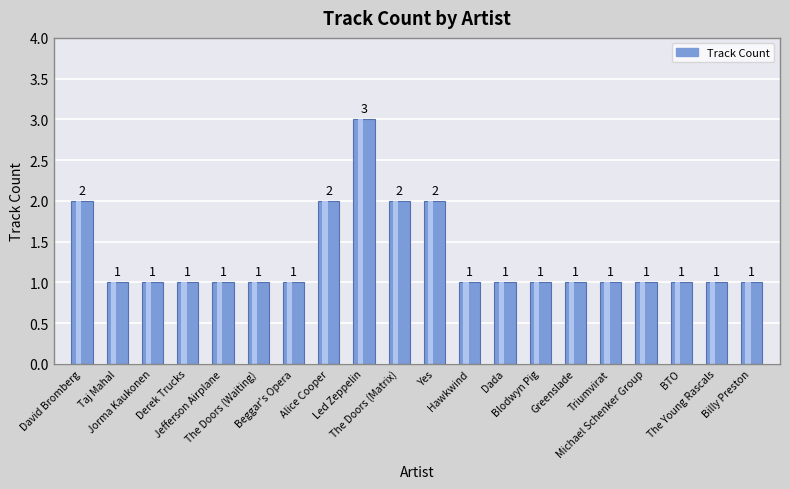

What is the value of the 20th bar from the left?

1